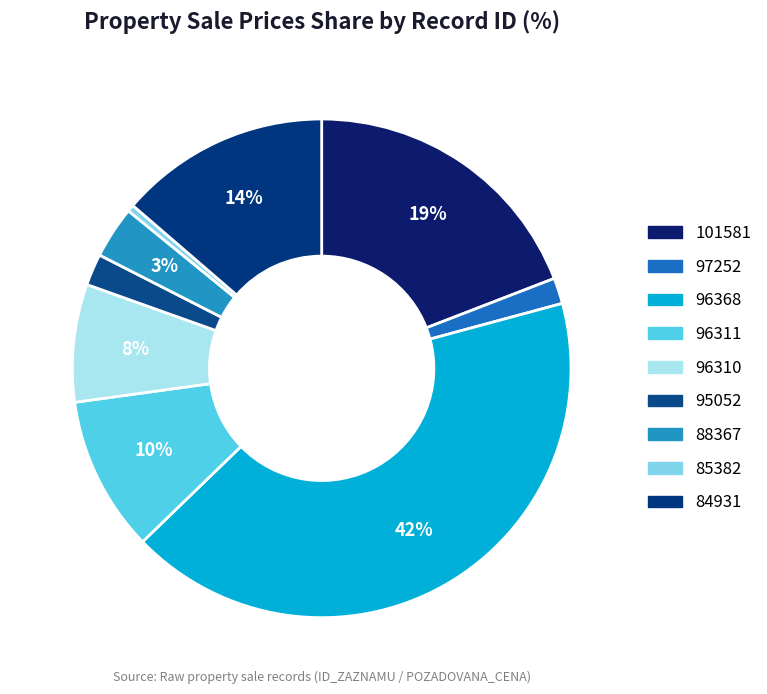

Is it true that 95052 is 2% of the pie?

True